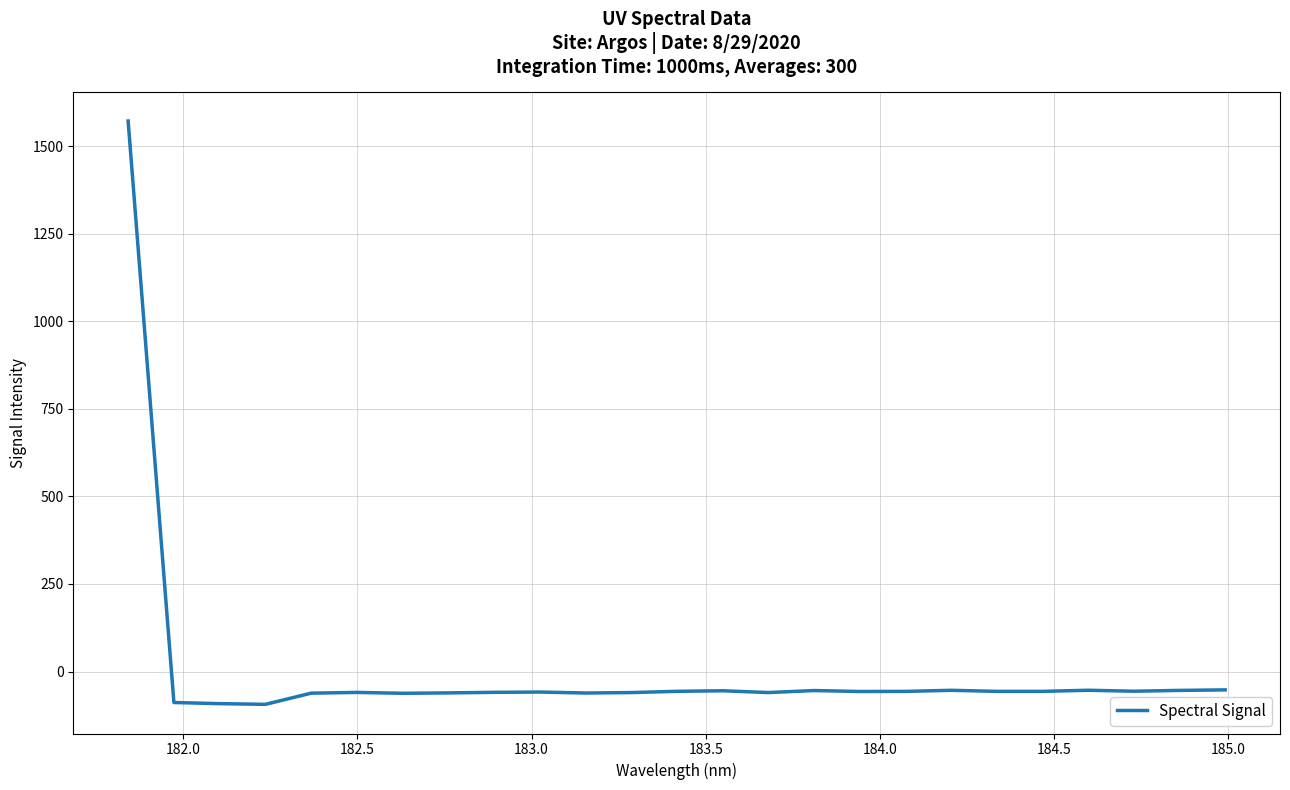

How many values are above zero?

1